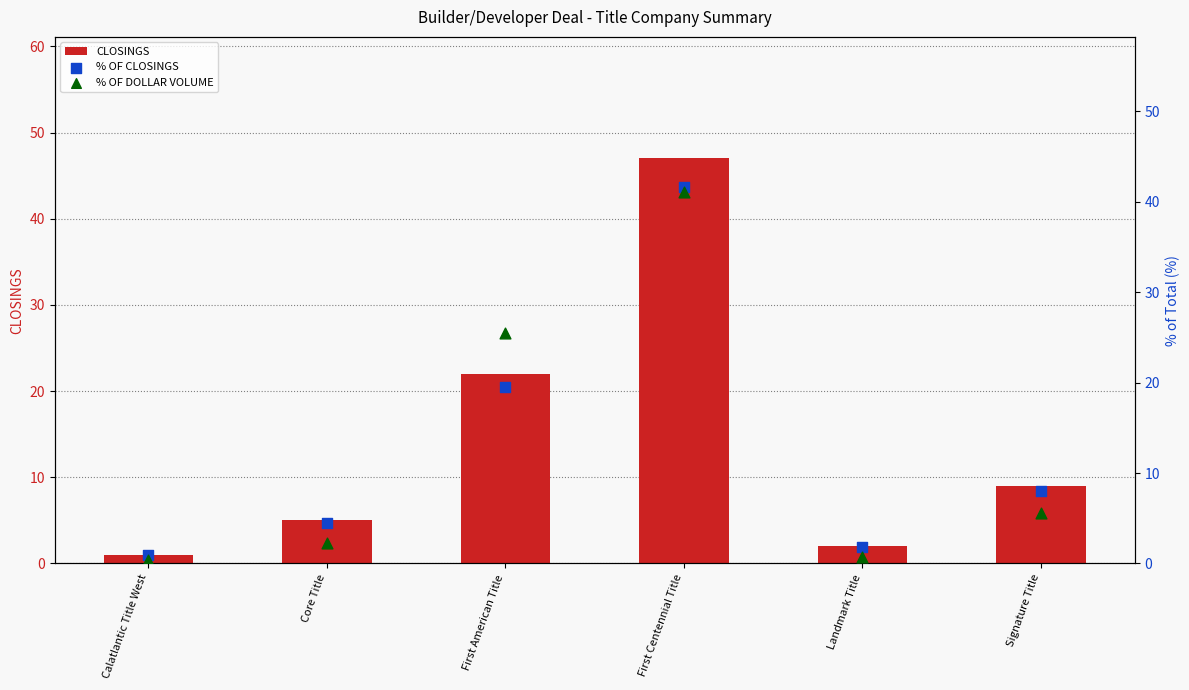

Which series reaches the maximum Y coordinate?

CLOSINGS